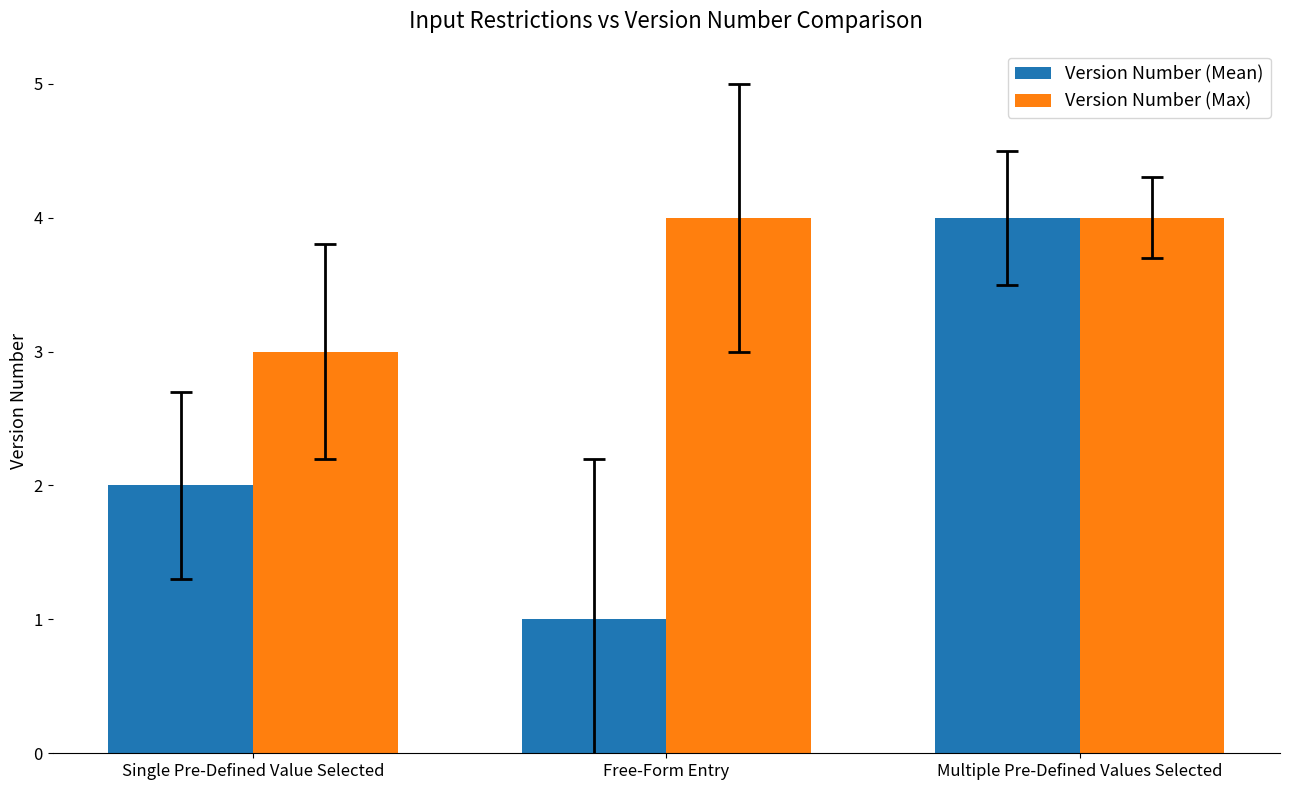

What is the total value across all series at Multiple Pre-Defined Values Selected?

8